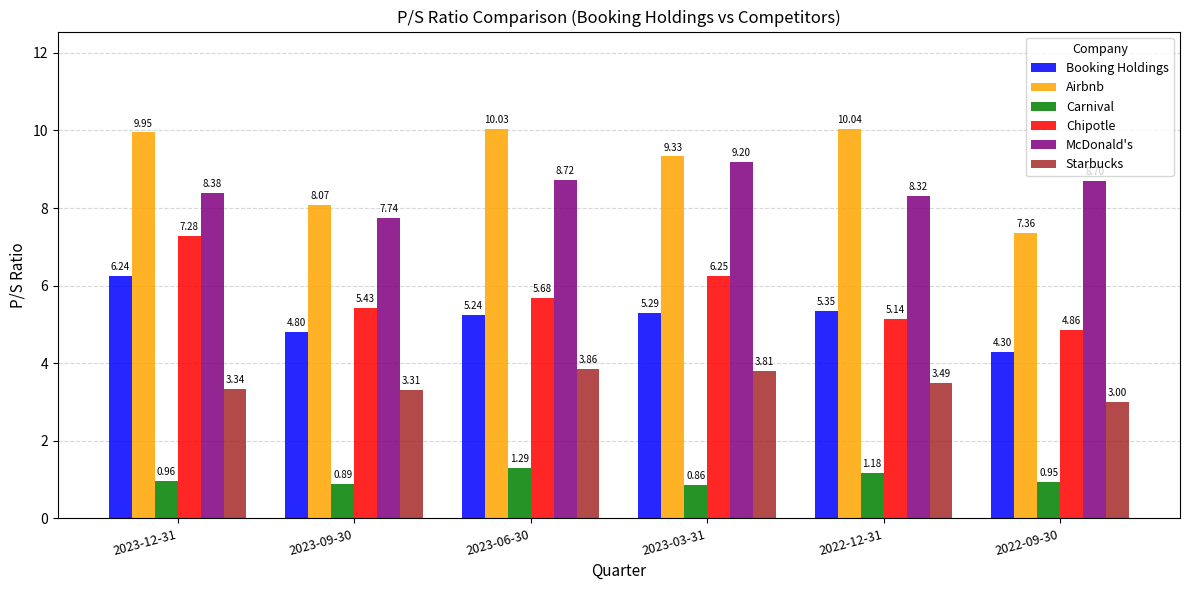

Which series has the widest spread of values?

Airbnb